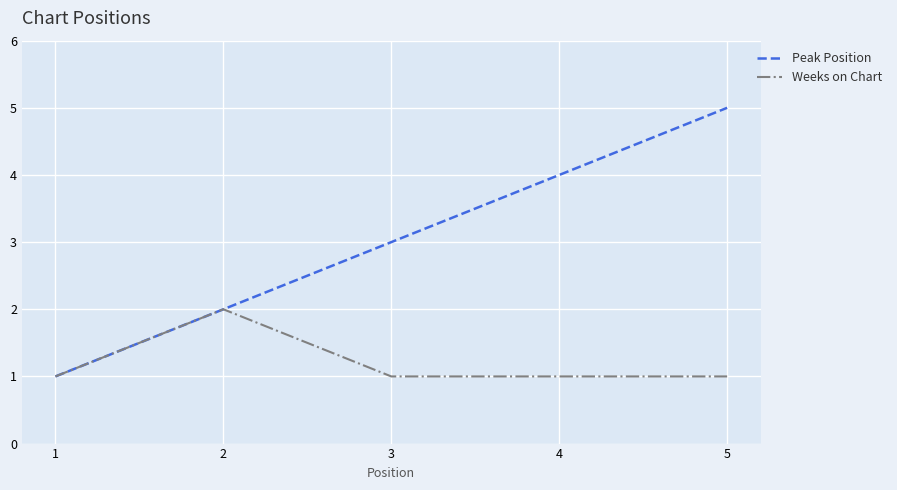

Reading right to left, transcribe all the data shown in this chart.

Peak Position: 5	4	3	2	1
Weeks on Chart: 1	1	1	2	1